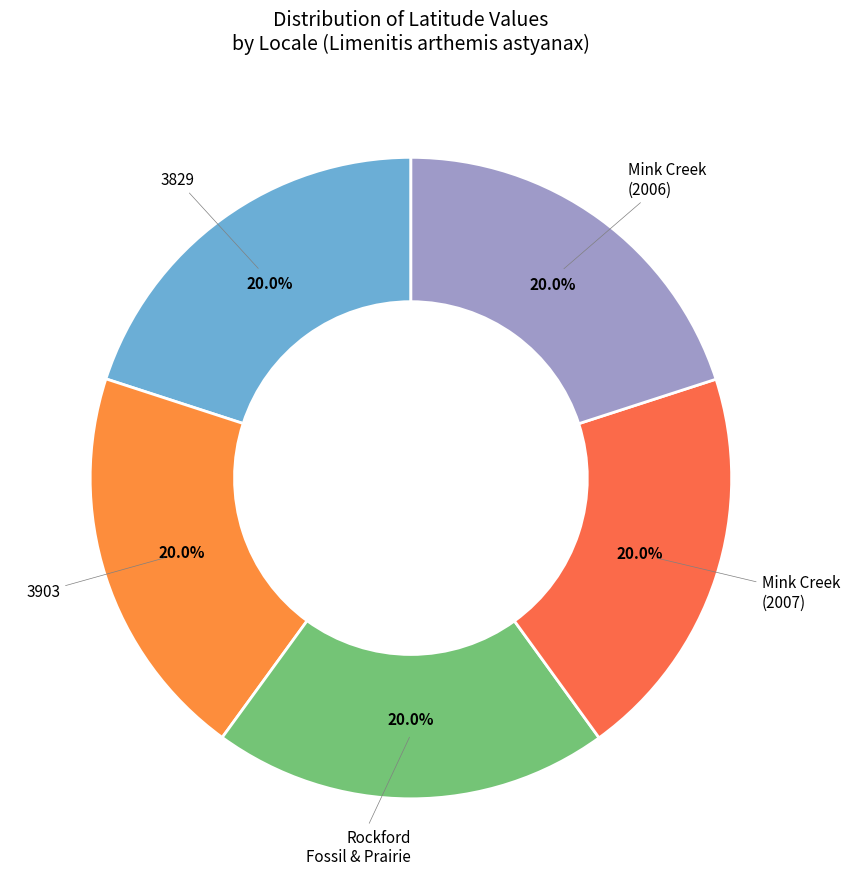

How many slices are in this pie chart?

5